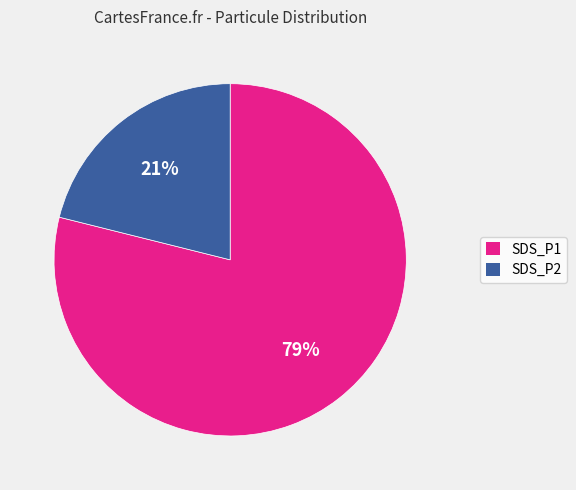

The SDS_P1 slice represents 79% of the pie. True or false?

True